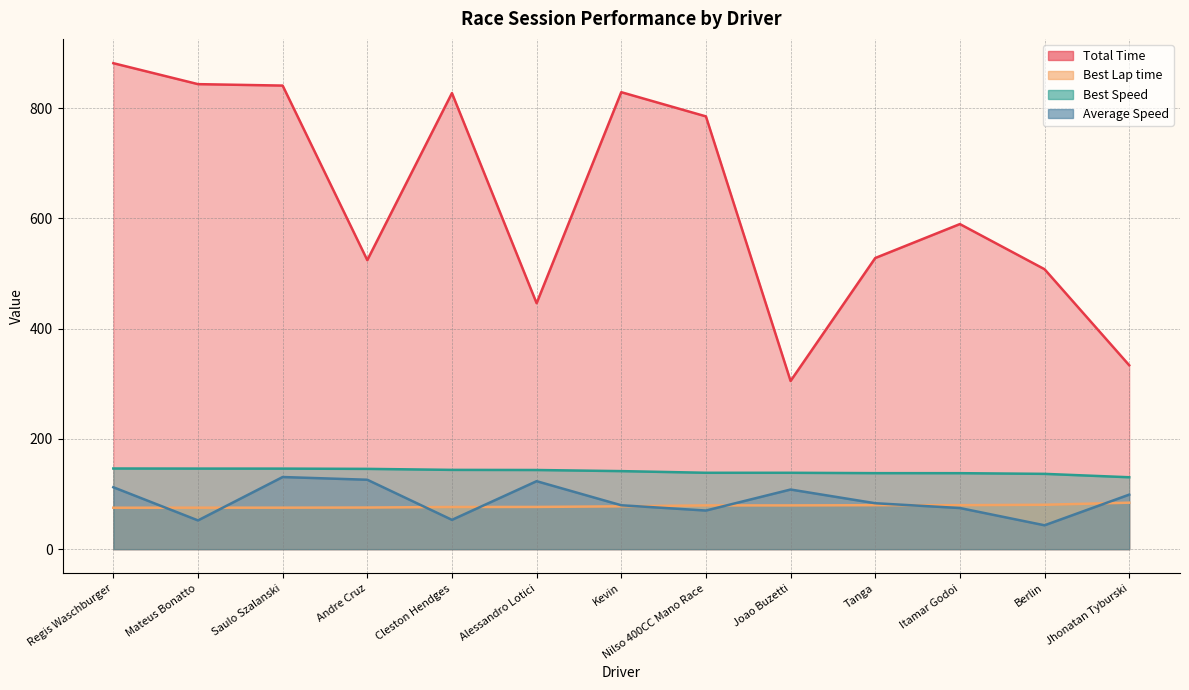

What is the label of the 6th point from the left?

Alessandro Lotici